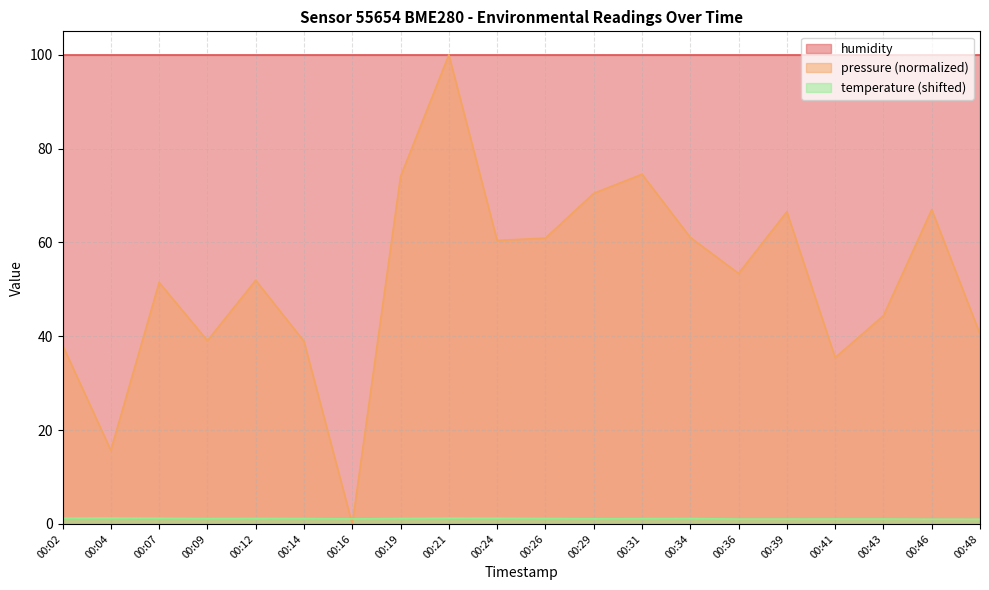

What is the value of the temperature point at the 8th from the left?

1.2